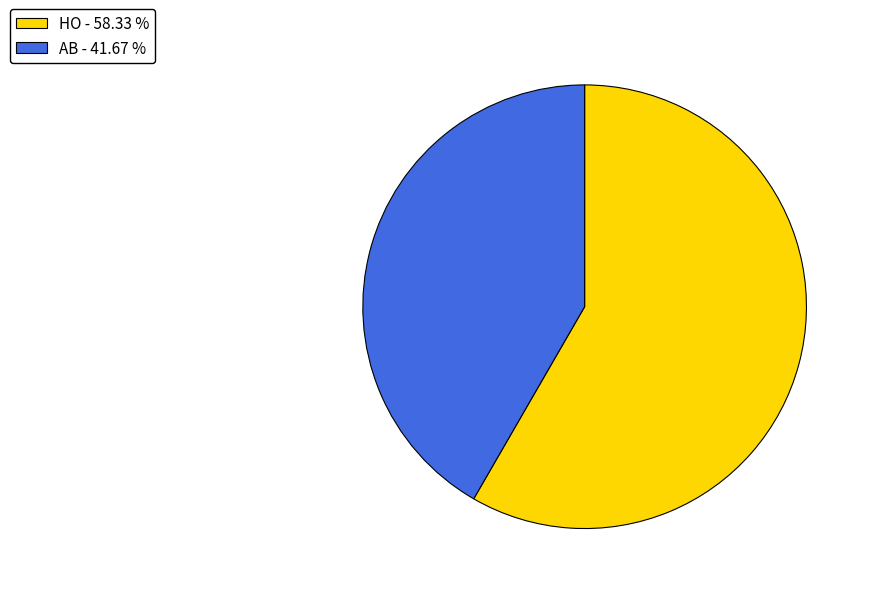

Which has a higher value, HO or AB?

HO